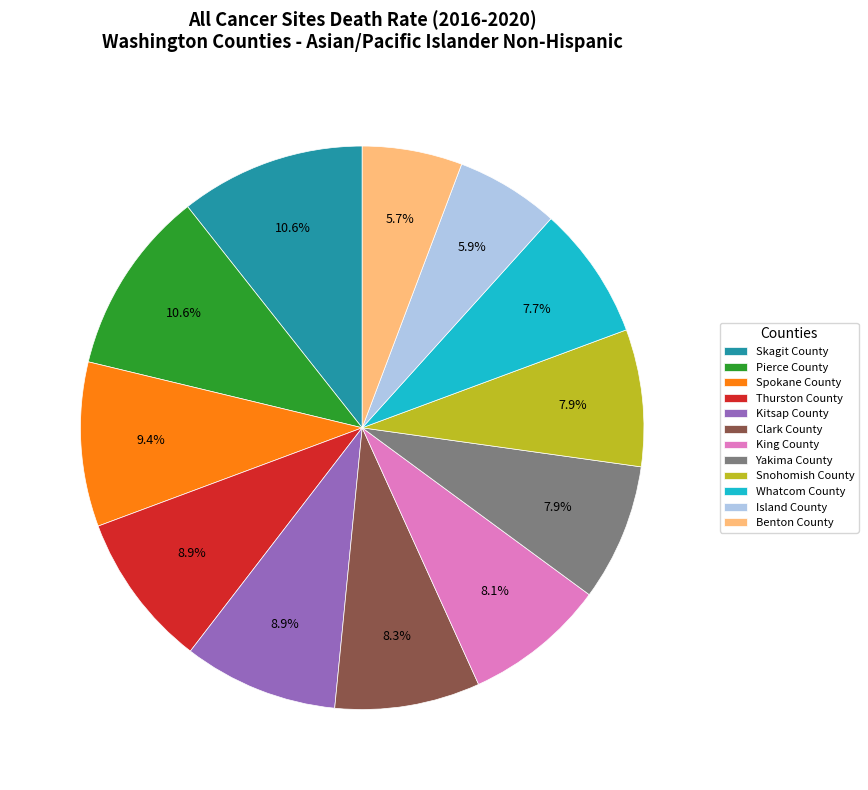

How many slices are in this pie chart?

12